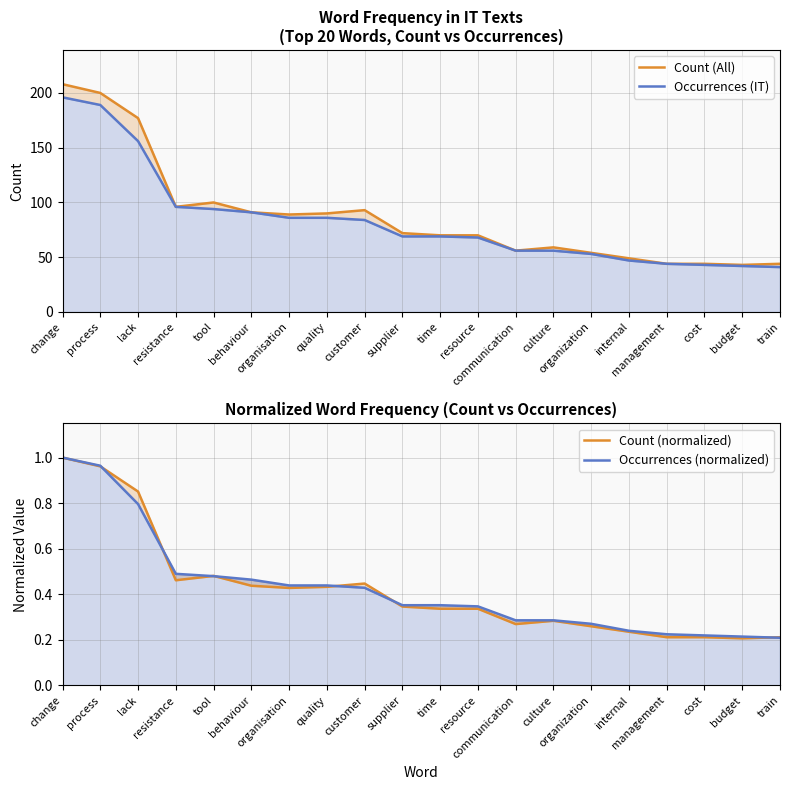

The value of Count (All) at culture is 59.0. True or false?

True